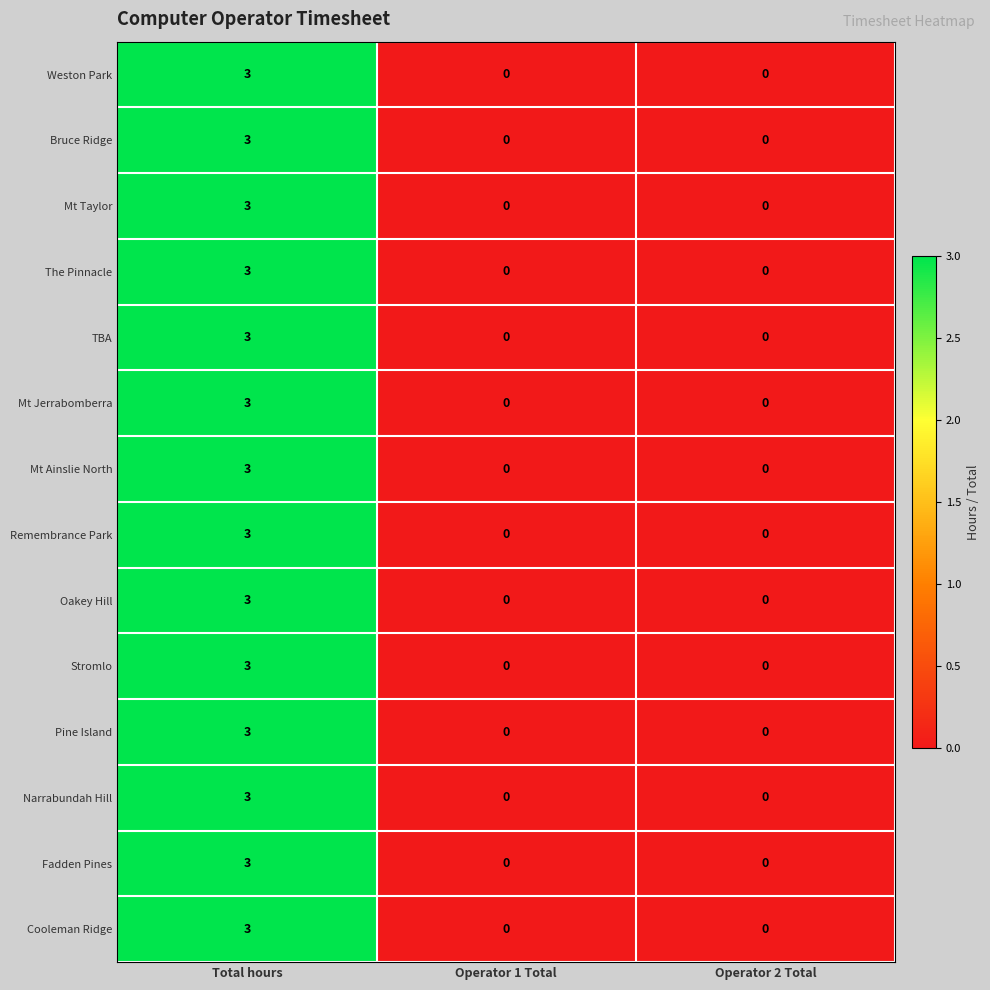

Count the Stromlo values in the range 0 to 3.

3